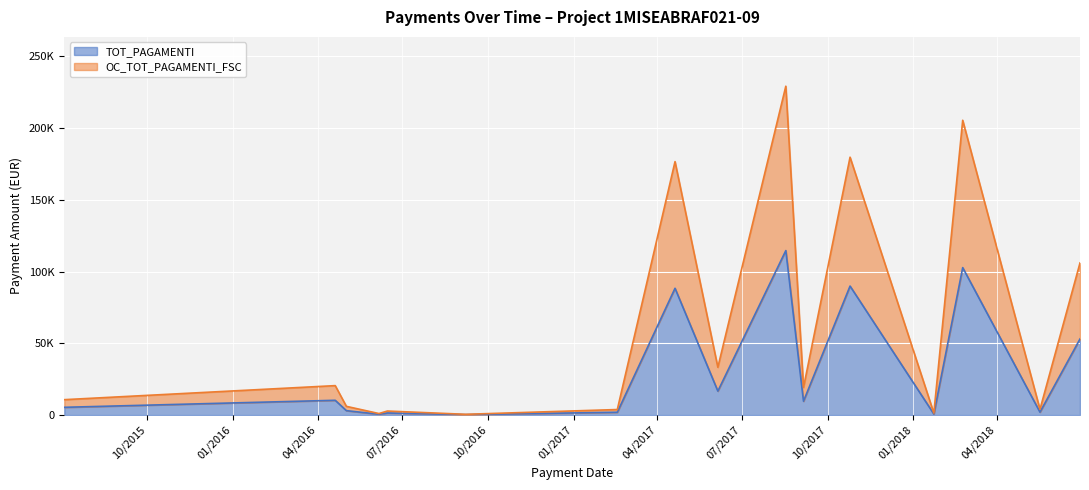

True or false: OC_TOT_PAGAMENTI_FSC and TOT_PAGAMENTI intersect in this chart.

False